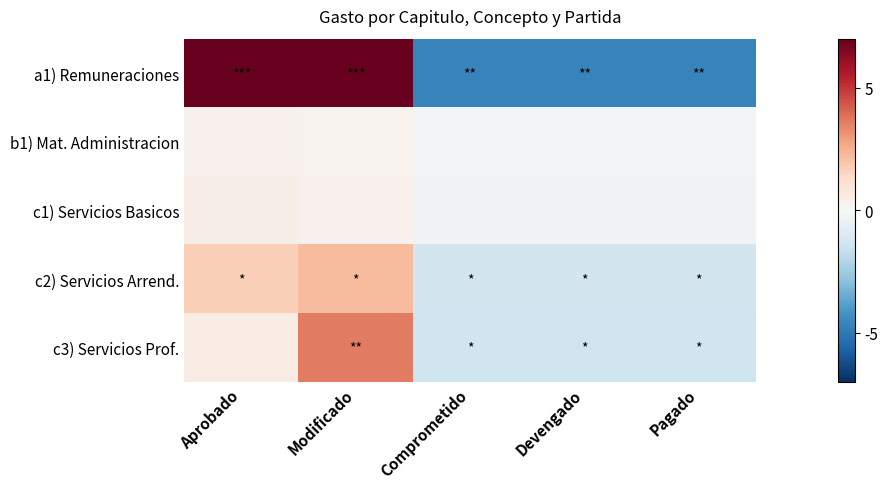

How many data points does each series have?

5